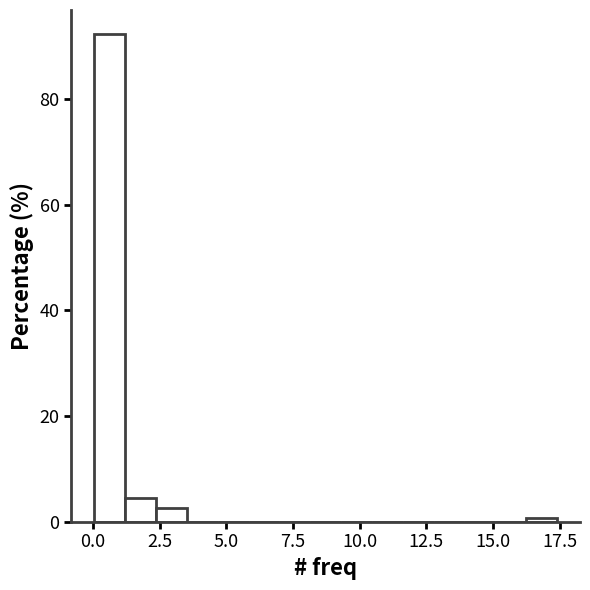

Read against the x-axis, roughly where is the centre of the tallest bar?

0.5